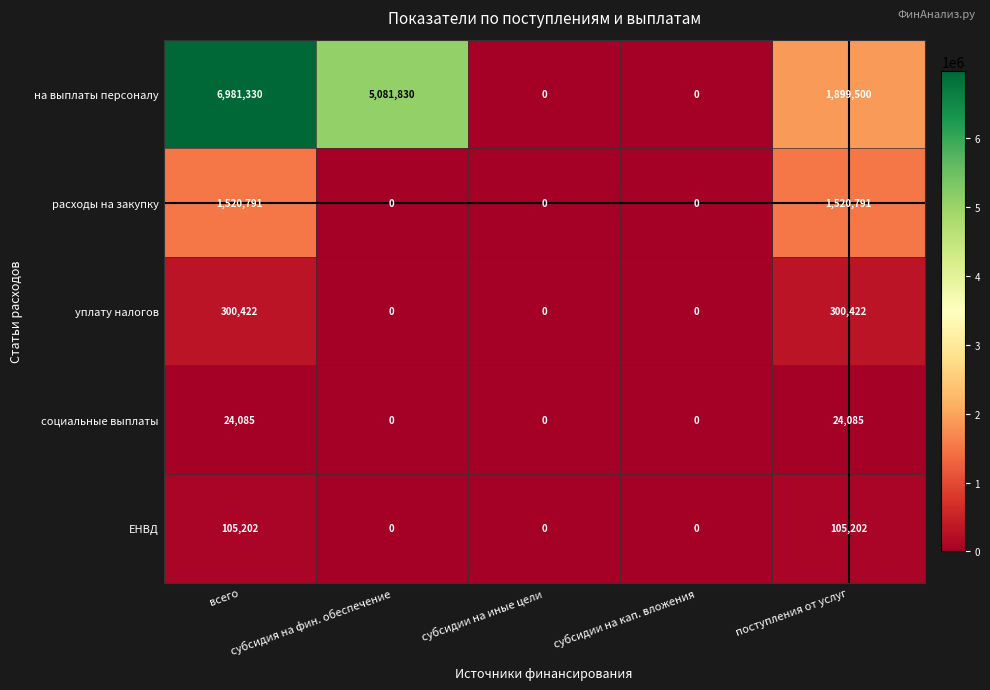

At which category is the sum across all series the highest?

всего